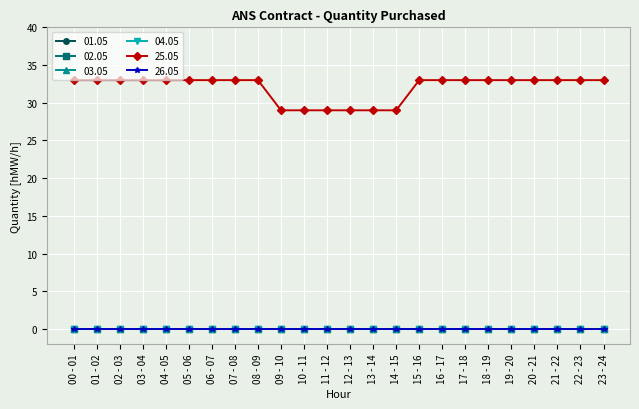

Which series has the largest total across all categories?

25.05